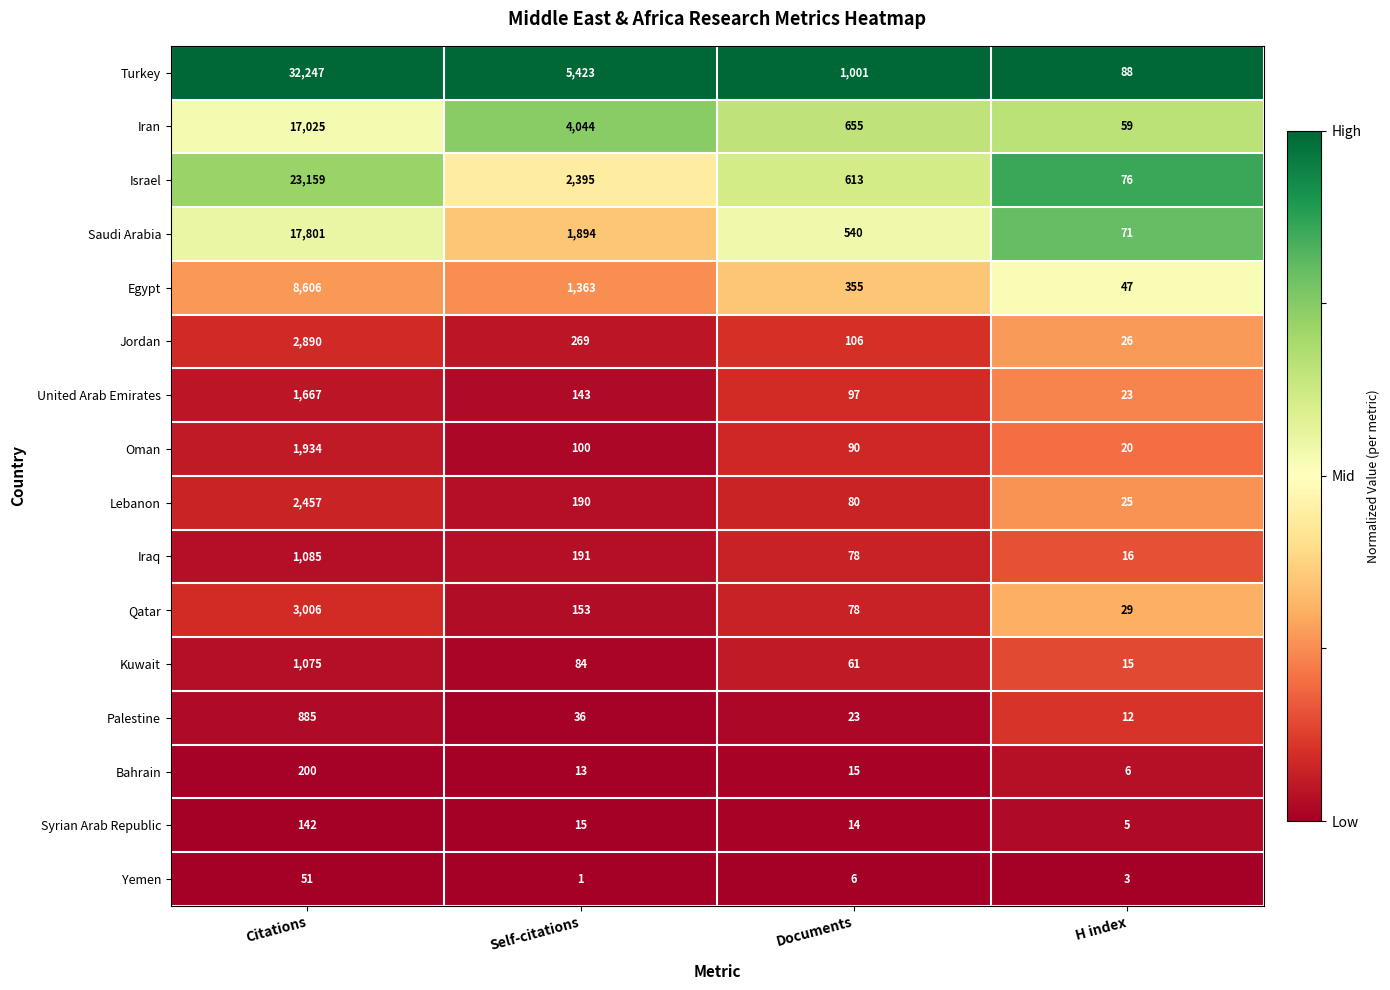

Where does the Syrian Arab Republic series first go above 15?

Citations